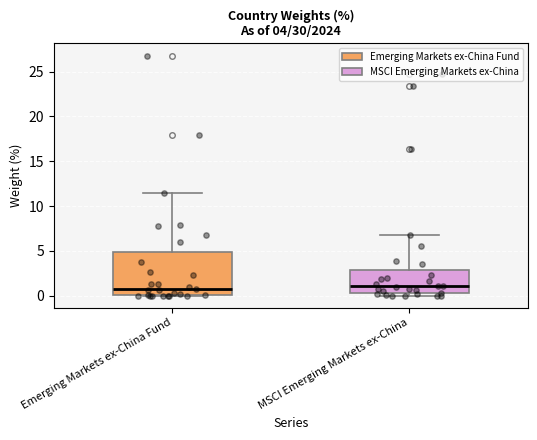

Which box is the tallest, from its lower edge to its upper edge?

Emerging Markets ex-China Fund